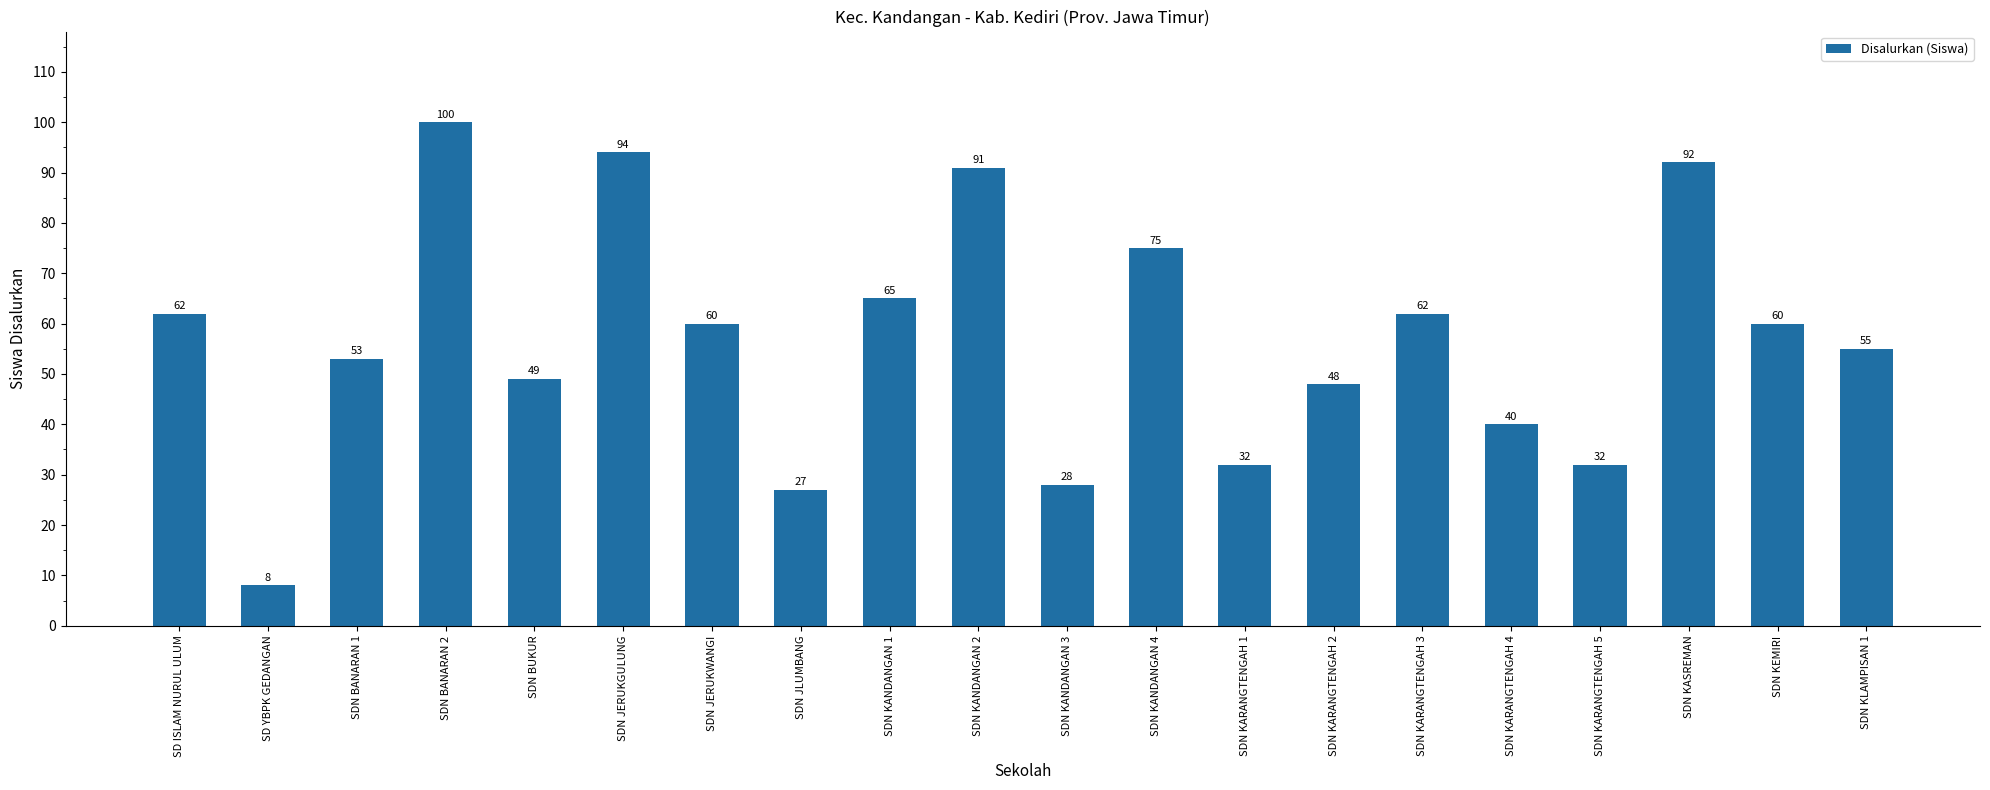

The value at SD YBPK GEDANGAN is 8. True or false?

True